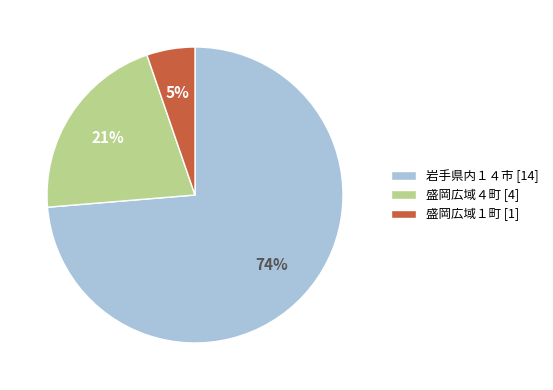

Is it true that 盛岡広域１町 [1] is 5% of the pie?

True